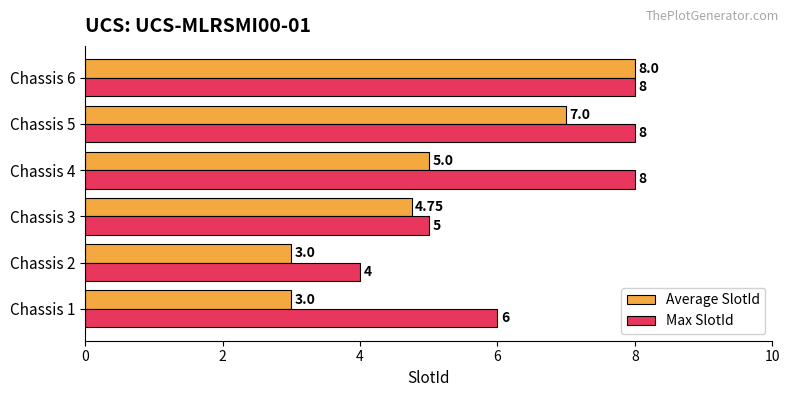

What is the difference between the maximum and minimum values in the Average SlotId series?

5.0